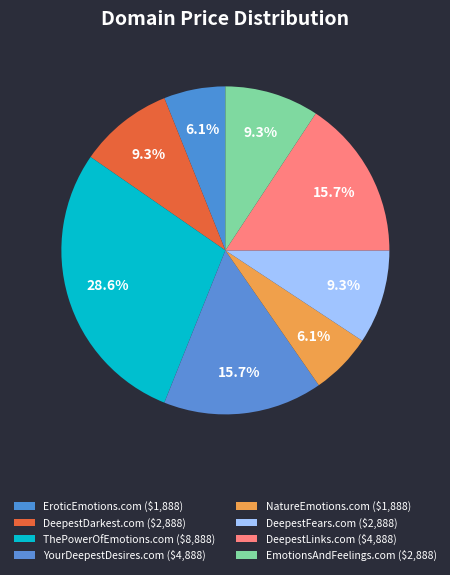

Is it true that NatureEmotions.com is 6% of the pie?

True